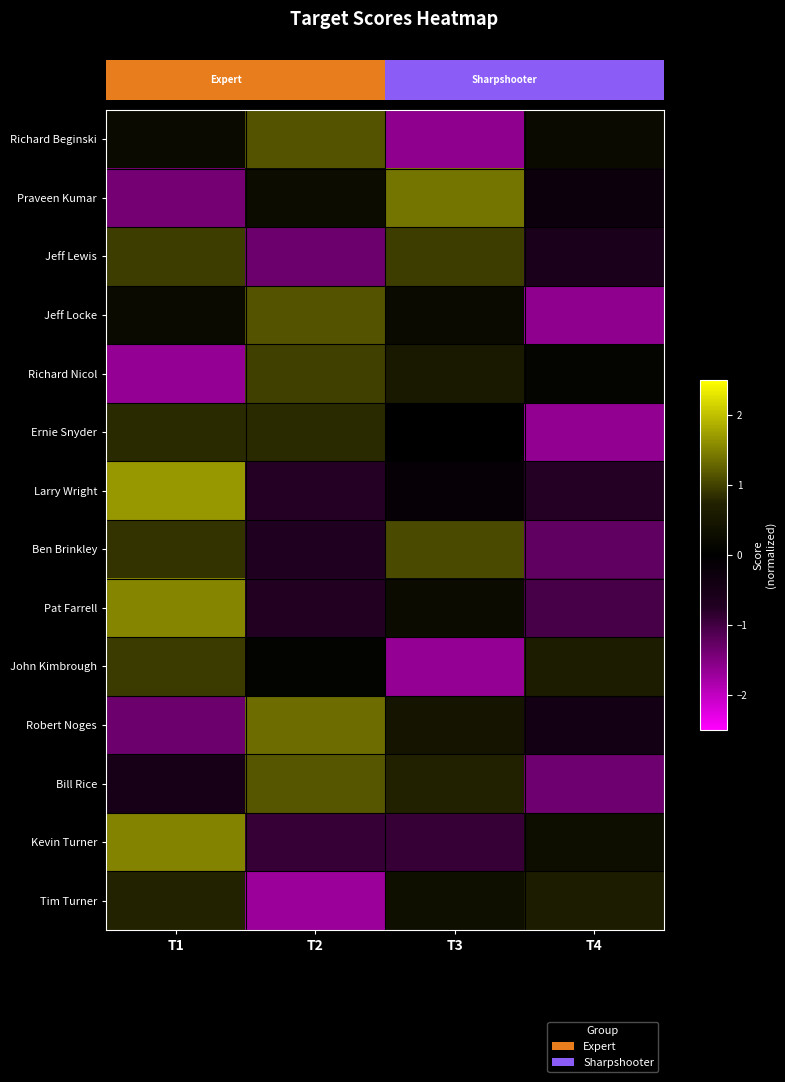

Between T2 and T3, which series saw the biggest shift?

Richard Beginski